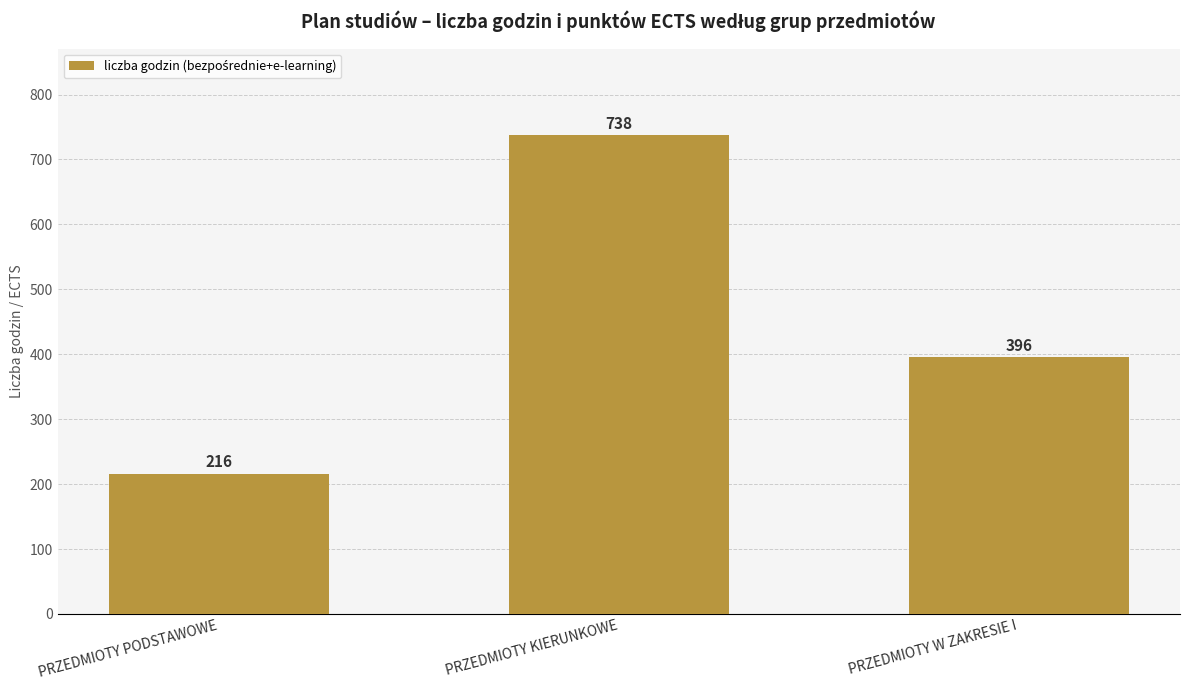

List the labels in order of value, smallest first.

PRZEDMIOTY PODSTAWOWE, PRZEDMIOTY W ZAKRESIE I, PRZEDMIOTY KIERUNKOWE